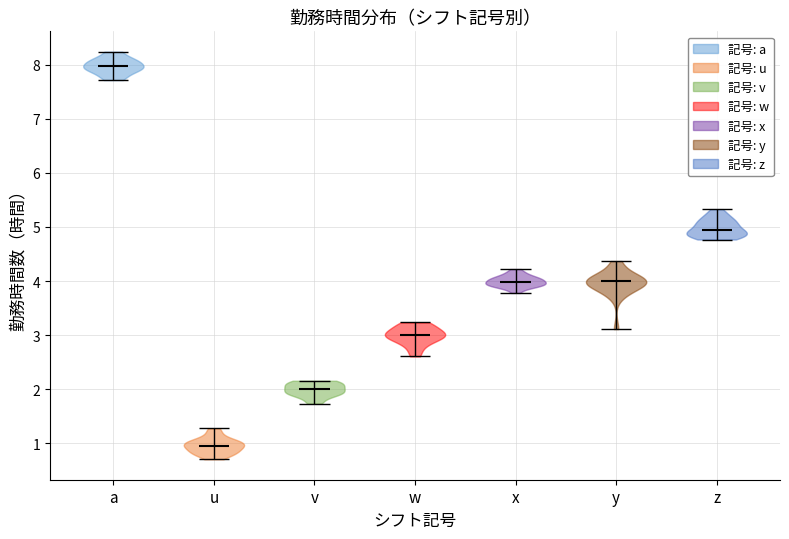

Reading left to right, read every violin against the y-axis: where its median line is, and the lowest and highest points it reaches. The values are not printed on the chart, so give them approximately, as read against the axis.

a: median line 8.0, lowest point 7.7, highest point 8.2
u: median line 1.0, lowest point 0.7, highest point 1.3
v: median line 2.0, lowest point 1.7, highest point 2.2
w: median line 3.0, lowest point 2.6, highest point 3.2
x: median line 4.0, lowest point 3.8, highest point 4.2
y: median line 4.0, lowest point 3.1, highest point 4.4
z: median line 4.9, lowest point 4.8, highest point 5.3